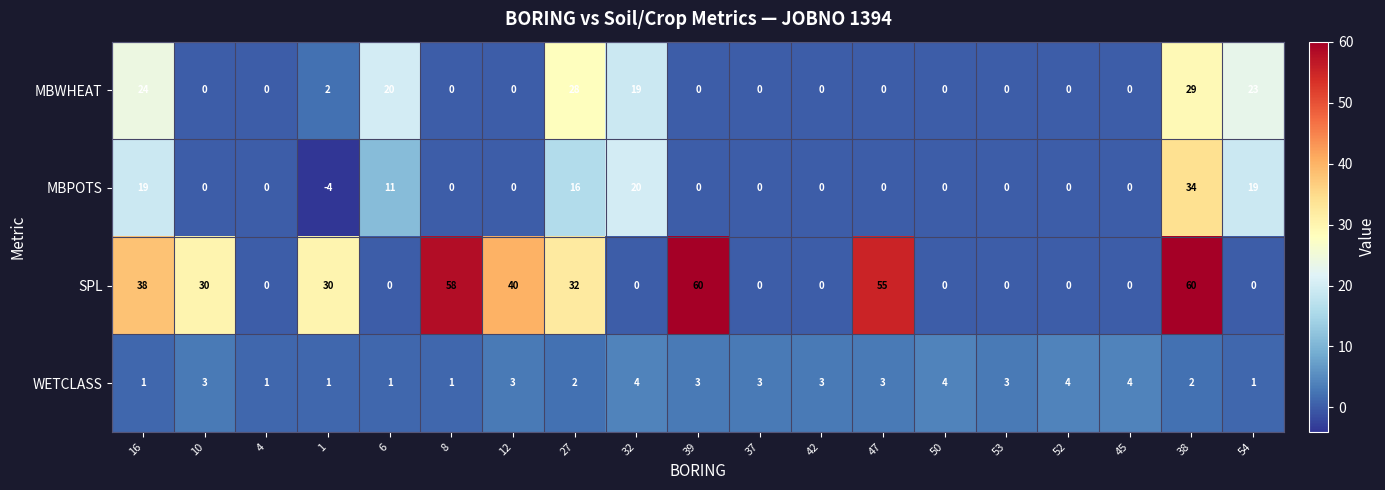

What is the difference between the second highest and minimum values in the MBWHEAT series?

28